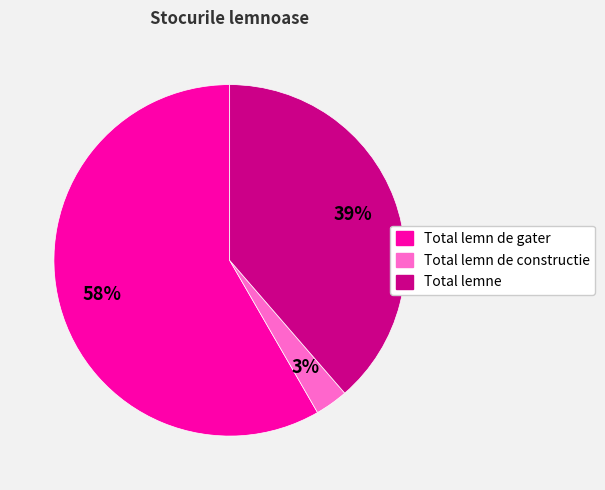

How many slices are in this pie chart?

3